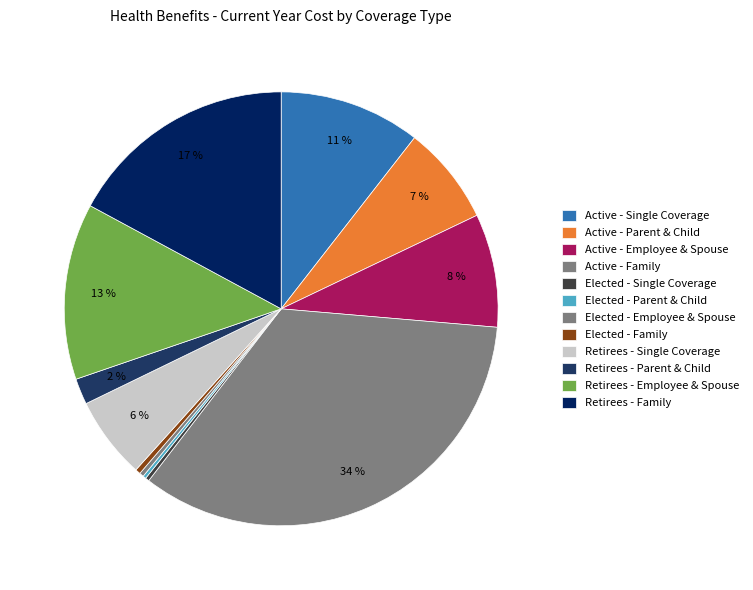

What is the largest slice in the pie chart?

Active - Family